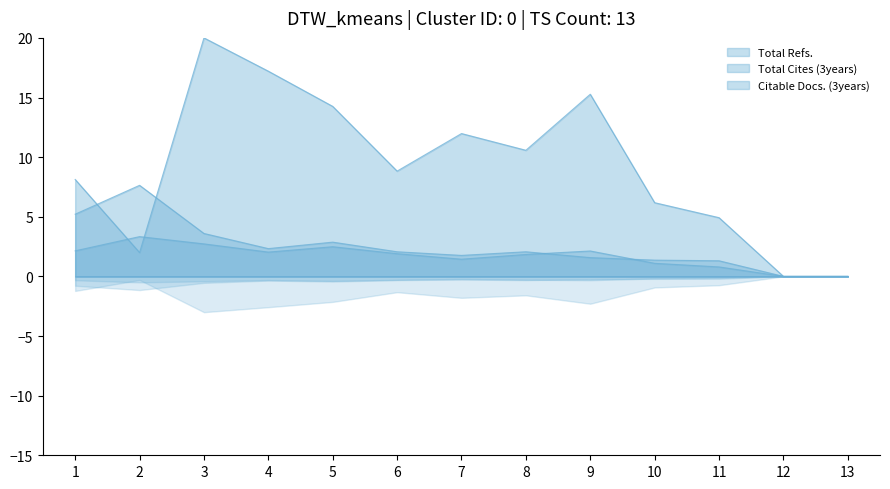

In Citable Docs. (3years), how many points are lower than both neighbors (excluding endpoints)?

2